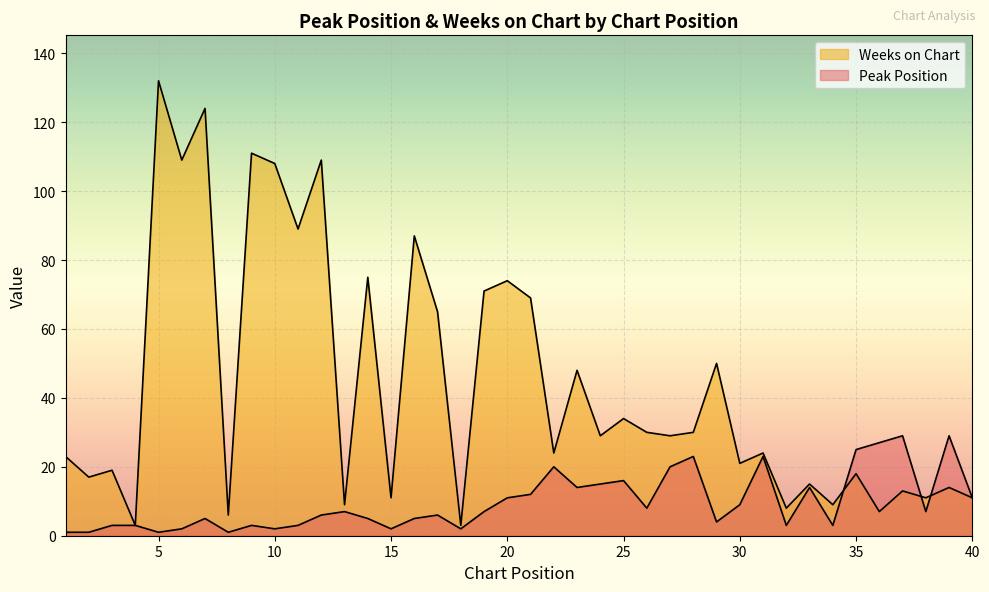

What is the difference between the second highest and second lowest values in the Peak Position series?

28